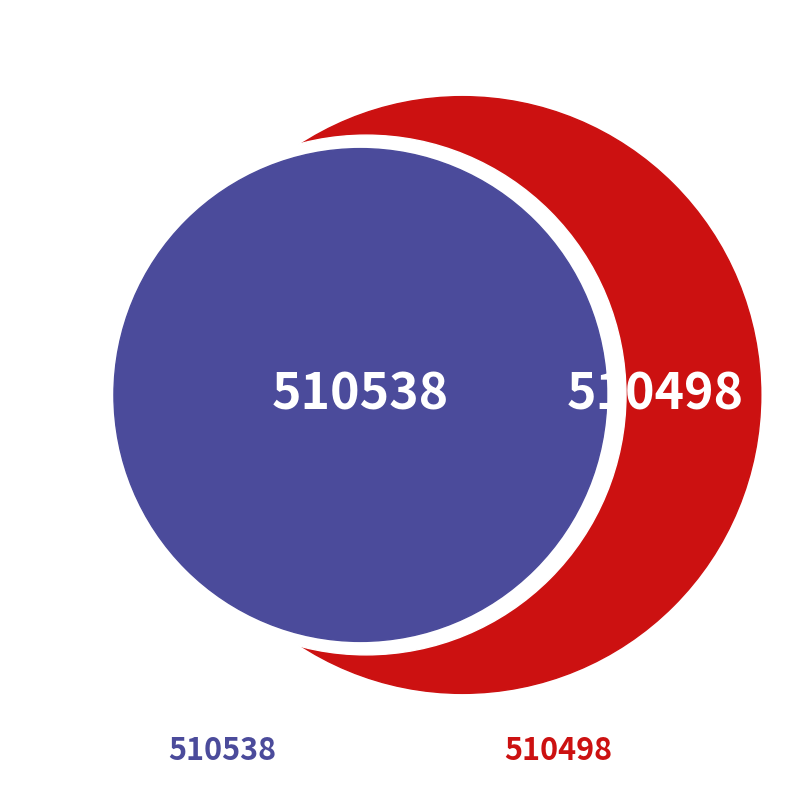

Is it true that 510498 is 60% of the pie?

False